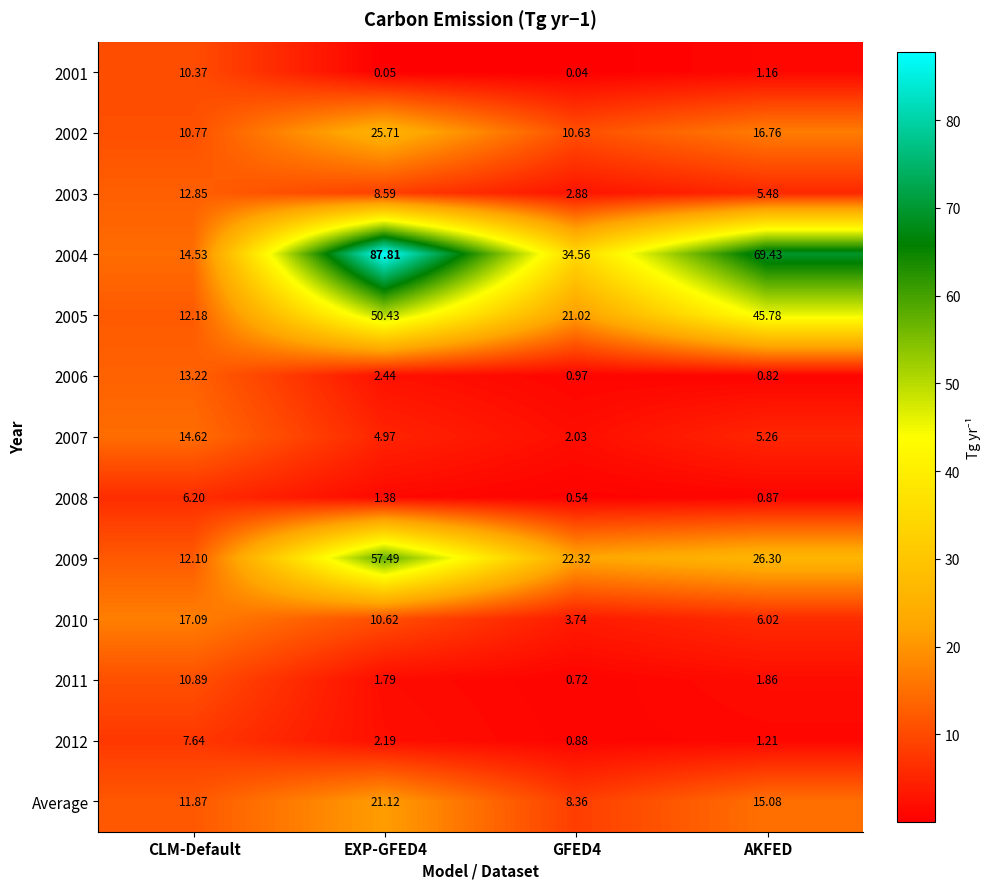

At which label is 2002 closest to 18?

AKFED